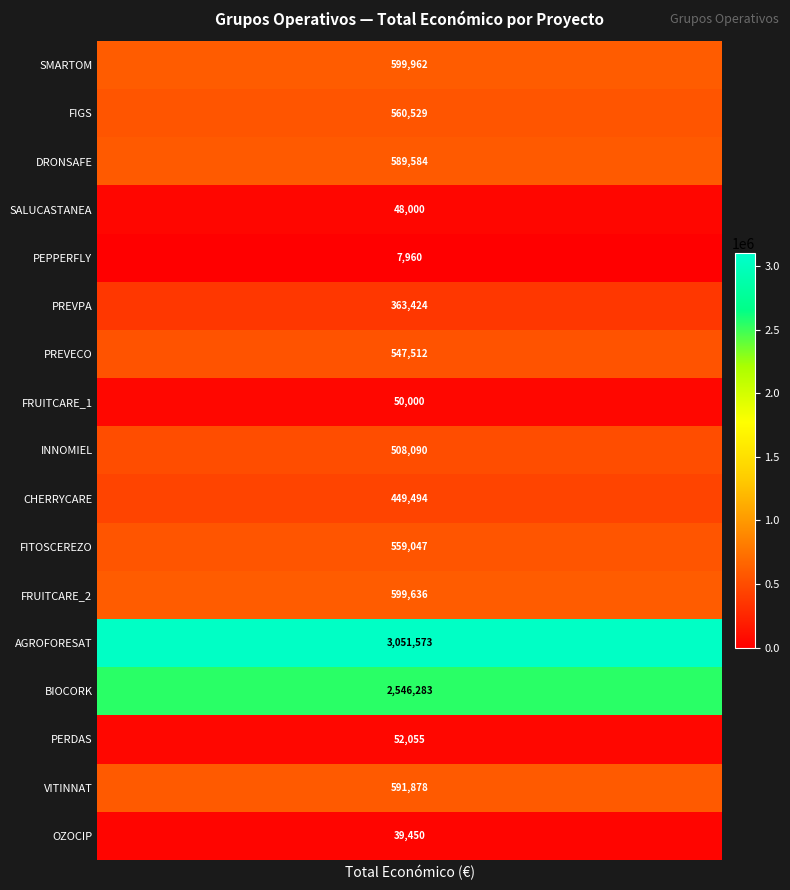

What is the change in value from SMARTOM to INNOMIEL?

-91872